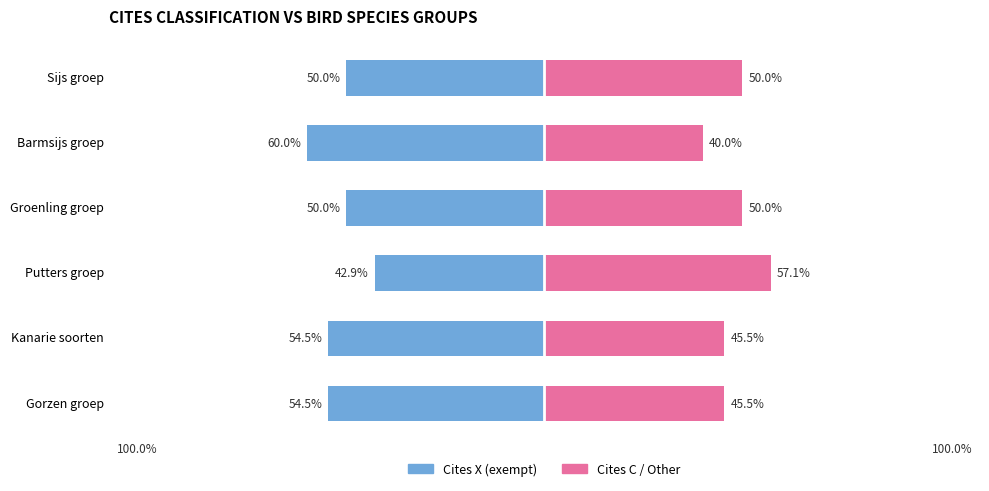

How many groups of bars are there?

6